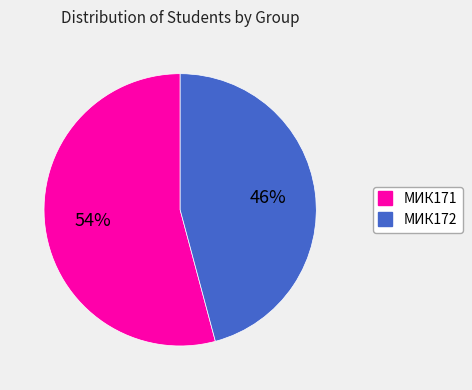

The МИК172 slice represents 46% of the pie. True or false?

True